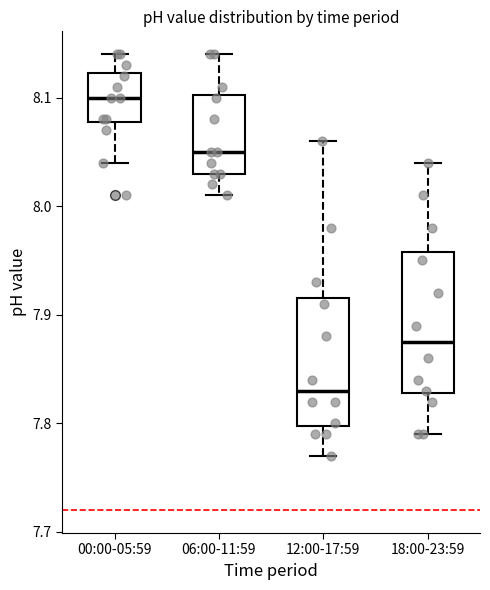

Where is the upper edge of the box for 06:00-11:59 on the y-axis? The values are not printed on the chart, so give them approximately, as read against the axis.

8.10